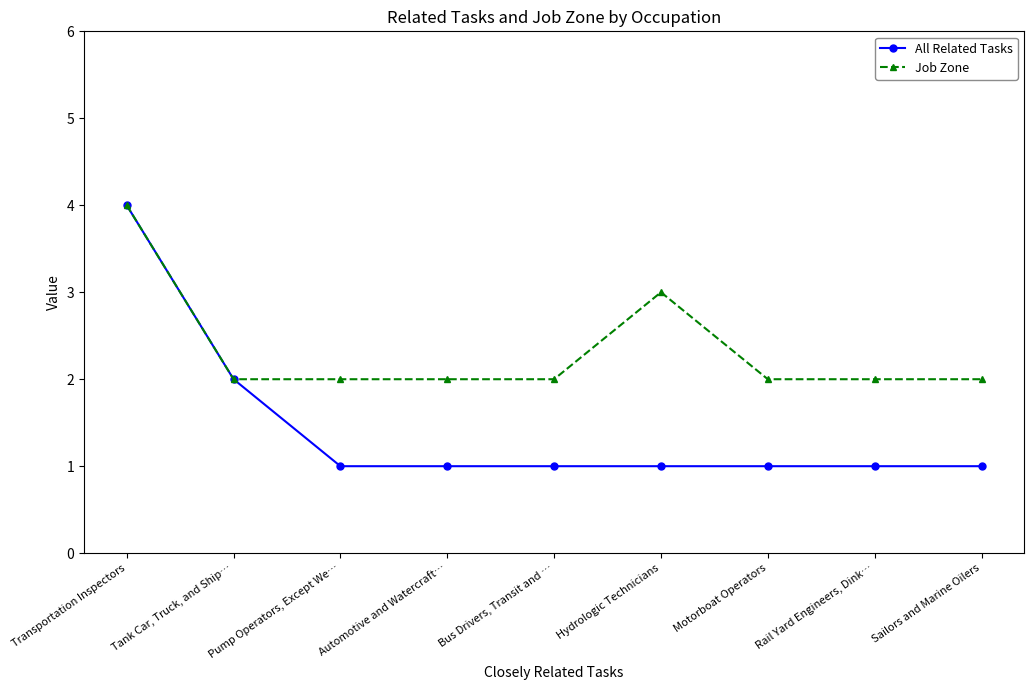

How many distinct data groups are displayed?

2